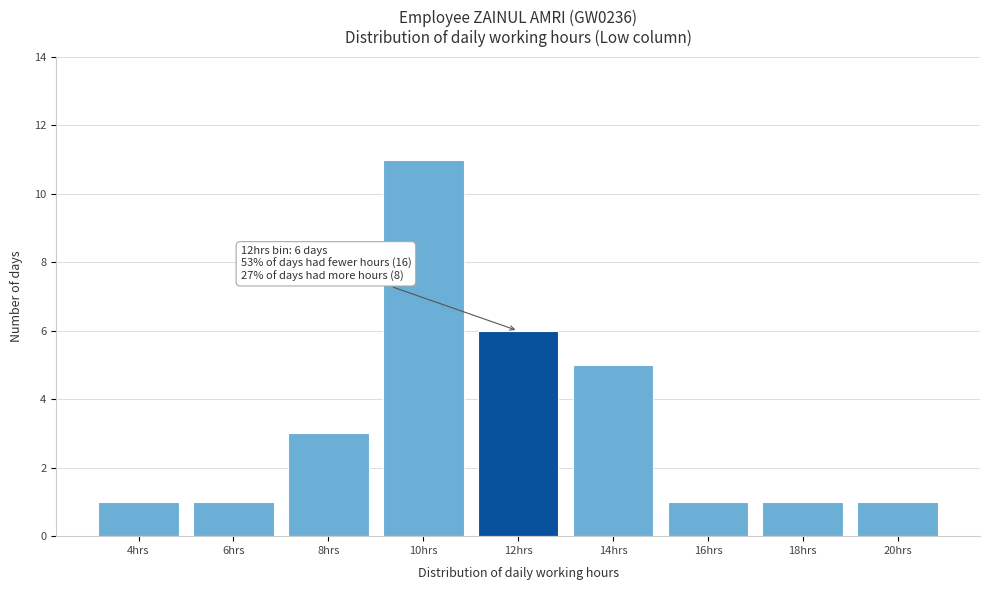

Reading right to left, transcribe all the data shown in this chart.

1	1	1	5	6	11	3	1	1